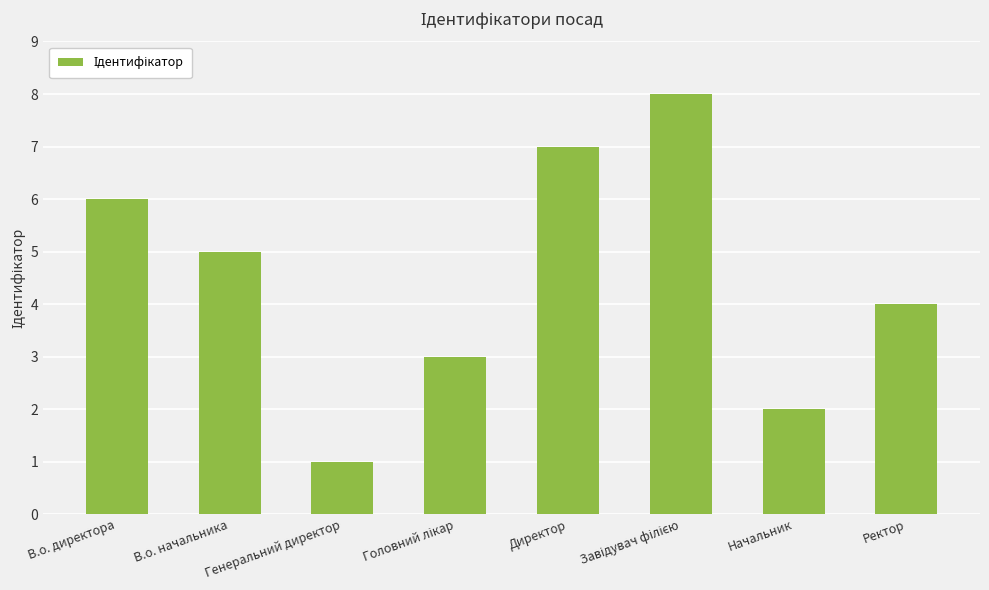

What is the value of the 7th bar from the left?

2